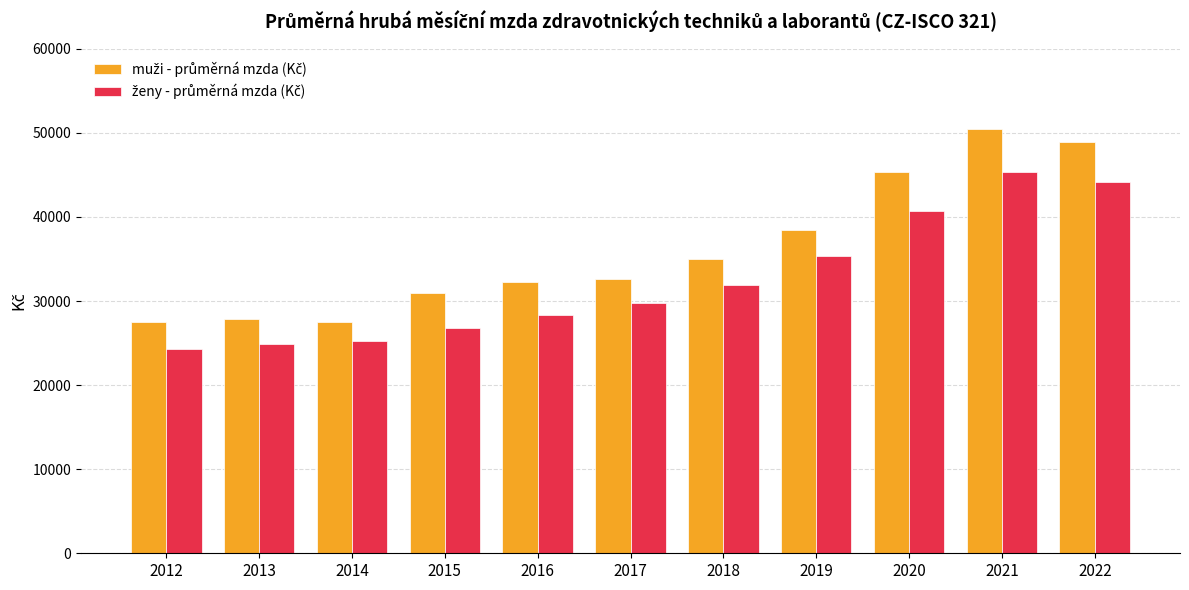

What is the total value across all series at 2022?

93075.6